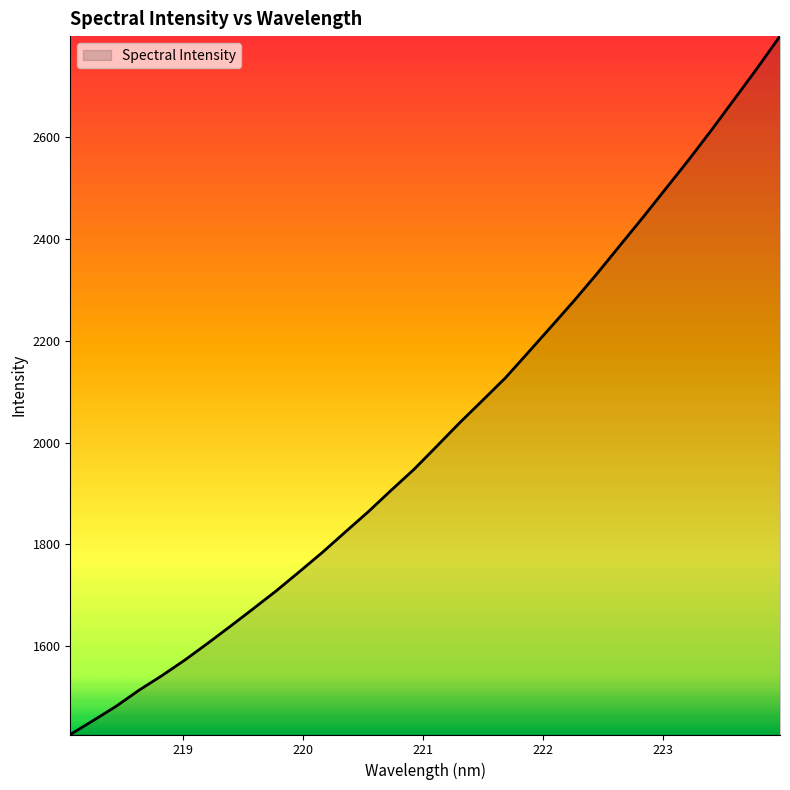

What is the greatest value displayed?

2799.3